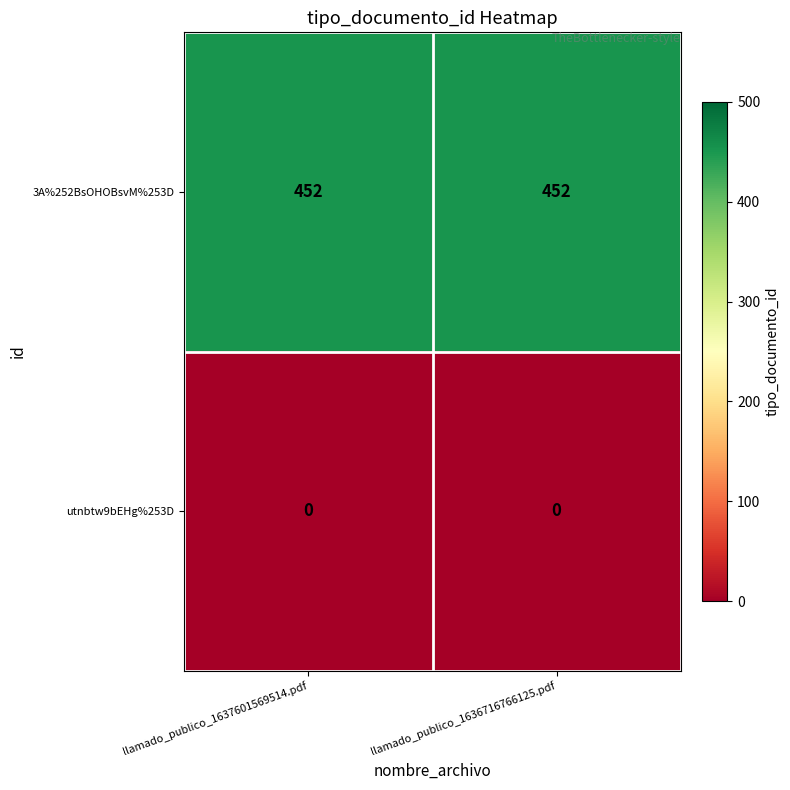

At how many categories does at least one series exceed 133?

2